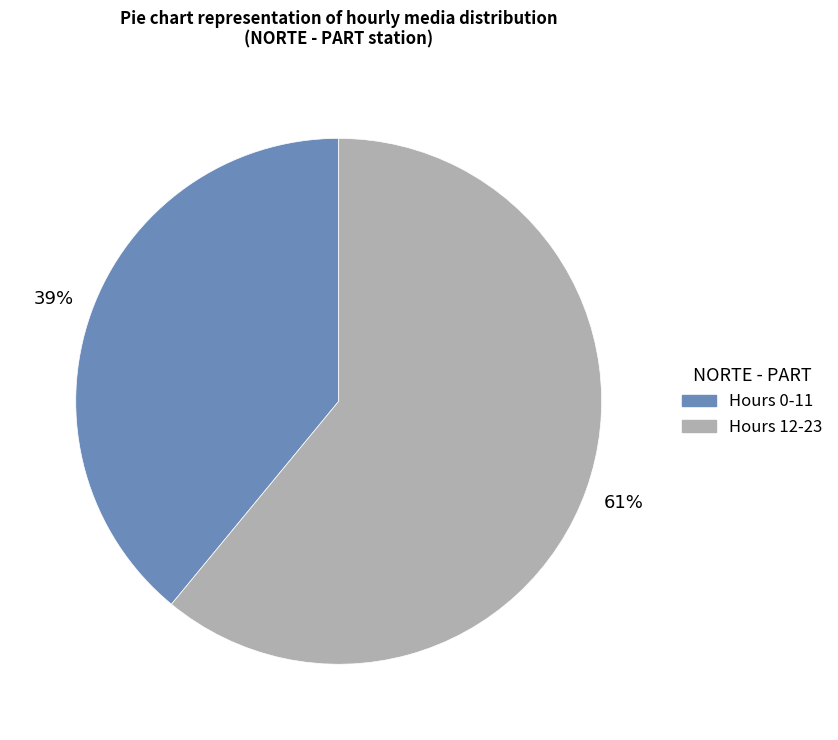

To the nearest percent, what is the difference between the largest and smallest slice percentages?

22%